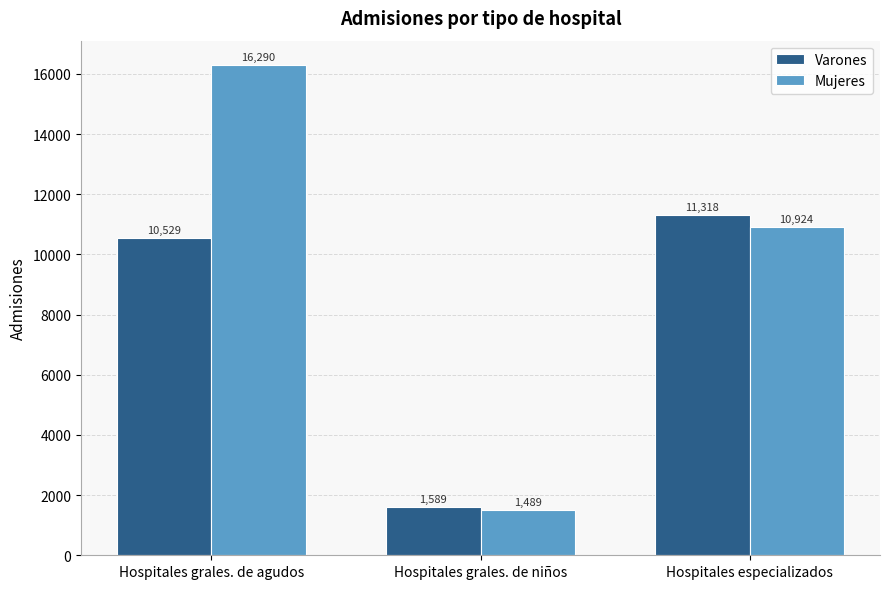

Which series changed the most between Hospitales grales. de niños and Hospitales especializados?

Varones